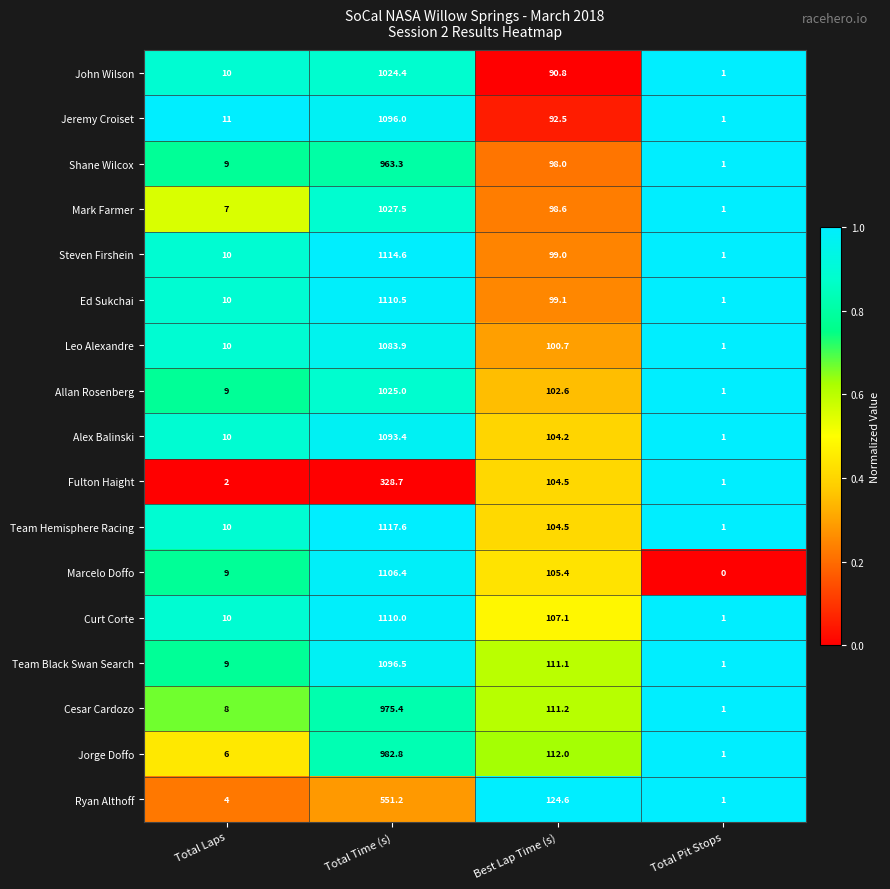

What is the difference between the highest and lowest values at Total Pit Stops?

1.0